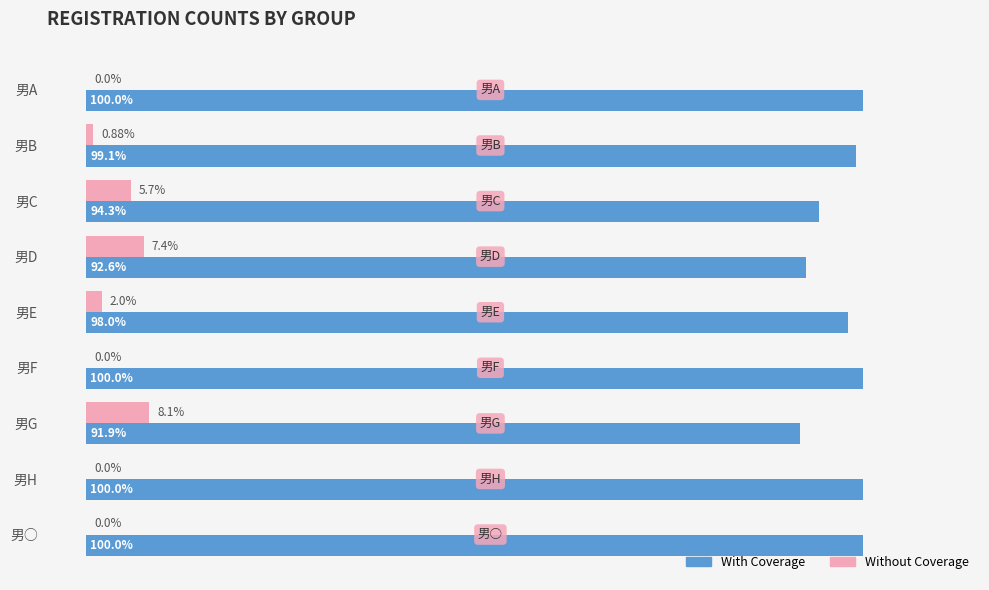

At which label is With Coverage closest to 95?

男C